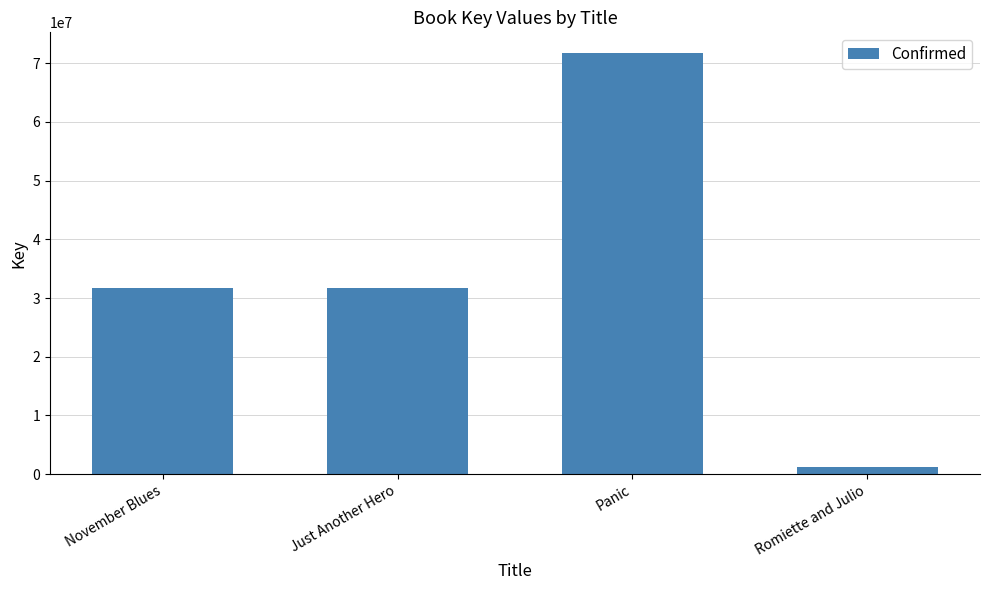

Which has a higher value, Romiette and Julio or Just Another Hero?

Just Another Hero